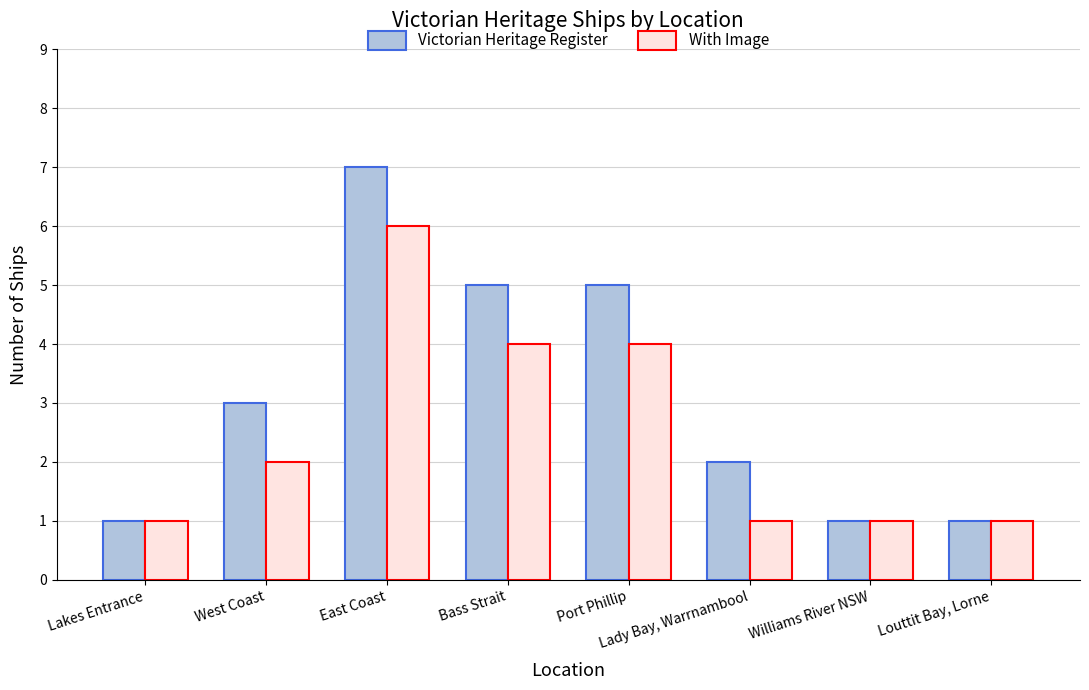

What is the label of the 7th bar from the right?

West Coast